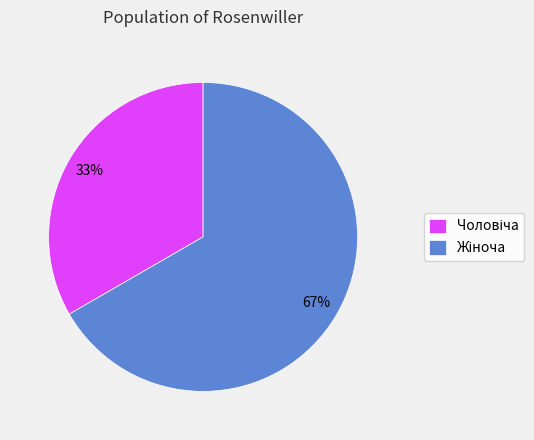

Is there a majority slice in this chart?

Yes